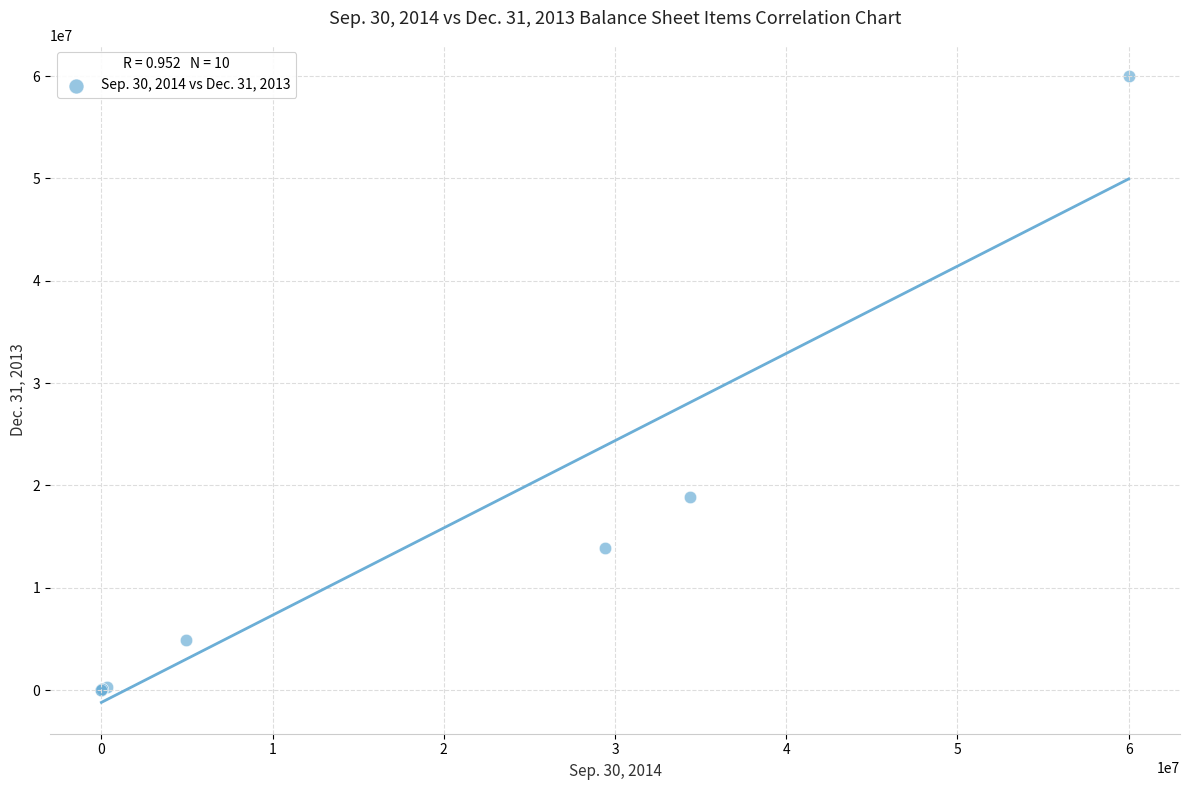

What Y value in the scatter plot is closest to 30000000?

18829734